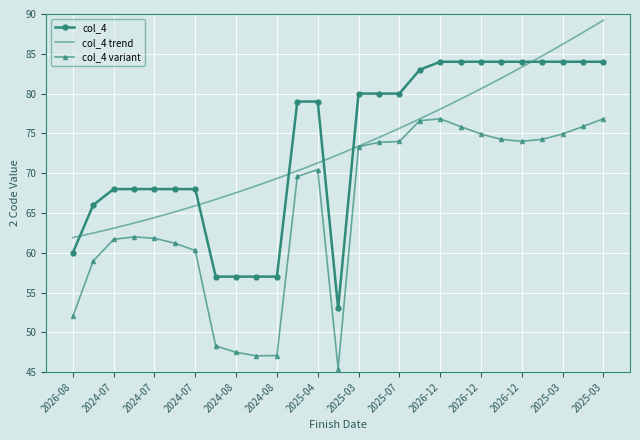

What is the sum of the values at 2025-03 and 2026-12?

168